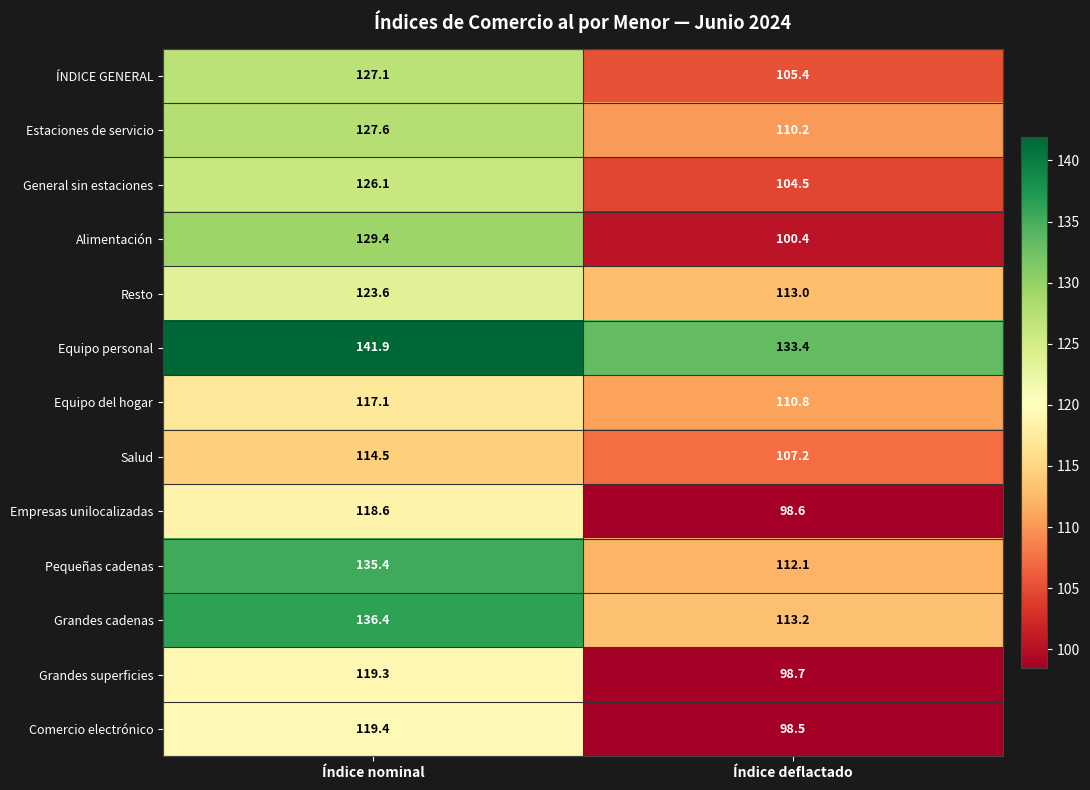

Reading right to left, extract all data points from this chart.

ÍNDICE GENERAL: 105.4	127.1
Estaciones de servicio: 110.2	127.6
General sin estaciones: 104.5	126.1
Alimentación: 100.4	129.4
Resto: 113.0	123.6
Equipo personal: 133.4	141.9
Equipo del hogar: 110.8	117.1
Salud: 107.2	114.5
Empresas unilocalizadas: 98.6	118.6
Pequeñas cadenas: 112.1	135.4
Grandes cadenas: 113.2	136.4
Grandes superficies: 98.7	119.3
Comercio electrónico: 98.5	119.4